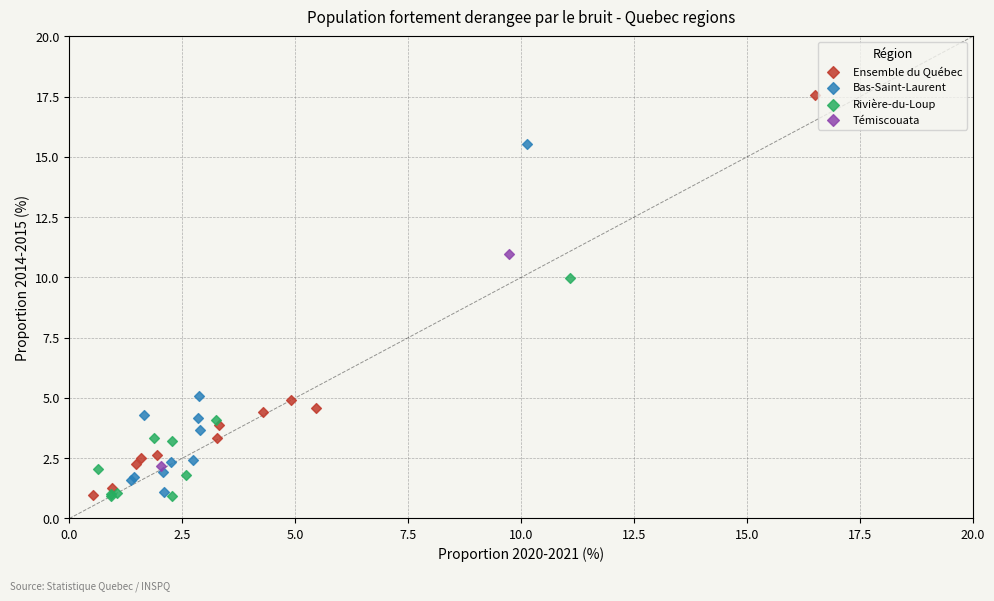

What are all the series names shown in the legend?

Ensemble du Québec, Bas-Saint-Laurent, Rivière-du-Loup, Témiscouata